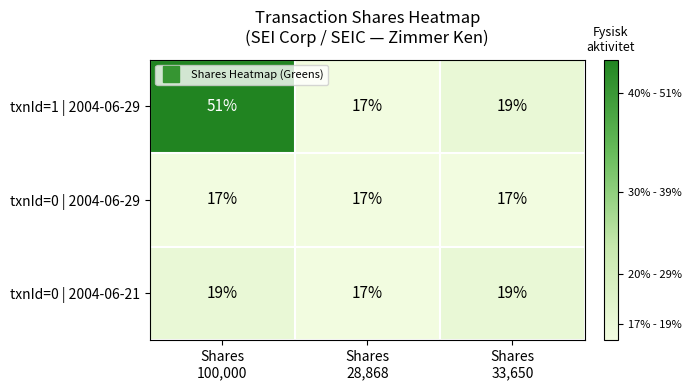

Reading left to right, transcribe all the data shown in this chart.

txnId=1 | 2004-06-29: 51	17	19
txnId=0 | 2004-06-29: 17	17	17
txnId=0 | 2004-06-21: 19	17	19